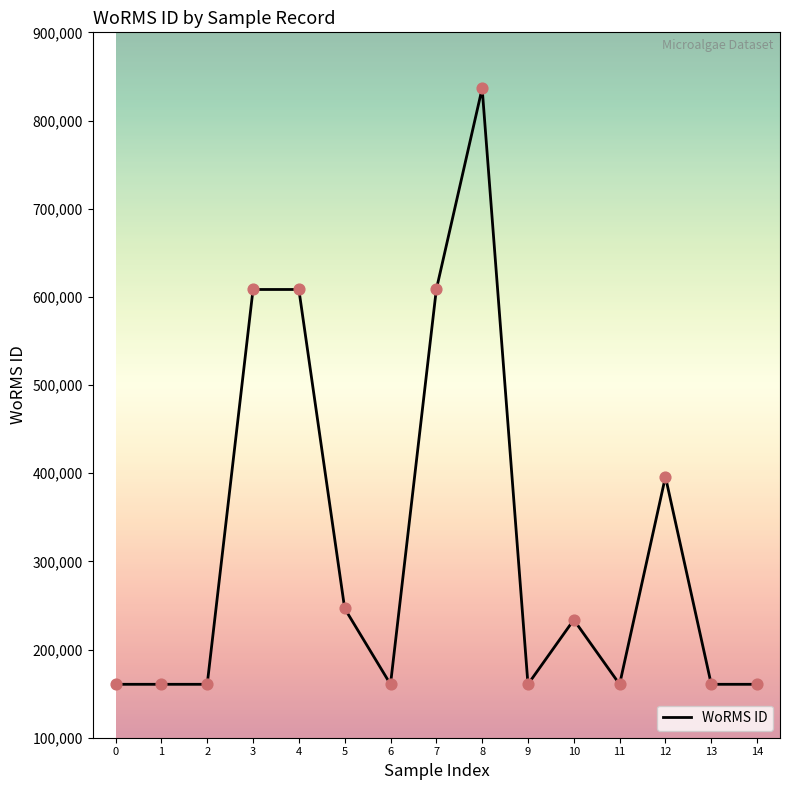

What is the change in value from 0 to 7?

+447771